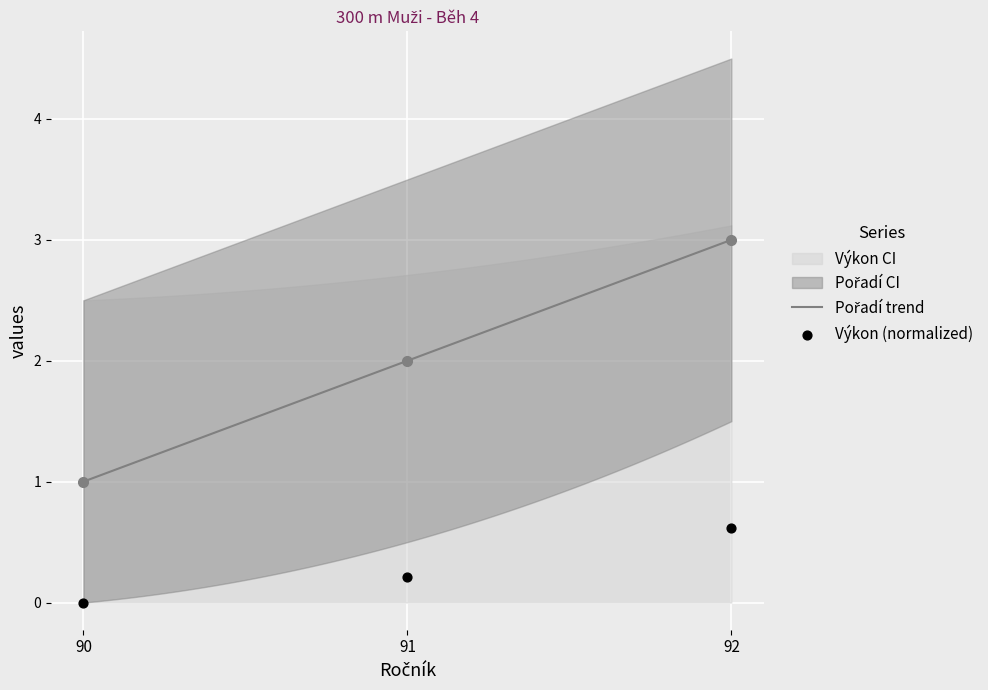

Is the value of Pořadí at 92 greater than the value of Výkon at 91?

Yes